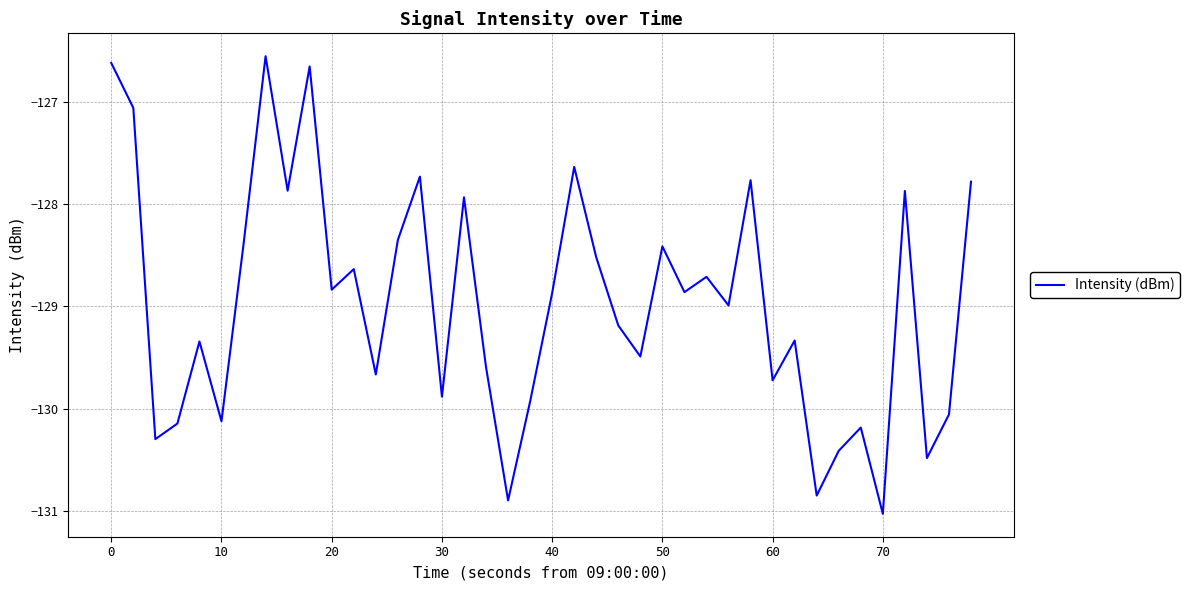

Is this an area chart (filled region under the line)?

No